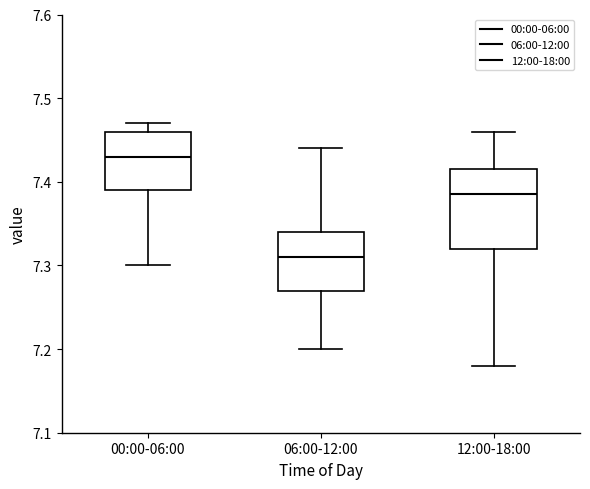

Reading left to right, read every box against the y-axis: the position of its median line, the range the box covers, and the ends of its whiskers. The values are not printed on the chart, so give them approximately, as read against the axis.

00:00-06:00: median 7.43, box 7.39 to 7.46, whiskers 7.30 to 7.47
06:00-12:00: median 7.31, box 7.27 to 7.34, whiskers 7.20 to 7.44
12:00-18:00: median 7.39, box 7.32 to 7.42, whiskers 7.18 to 7.46